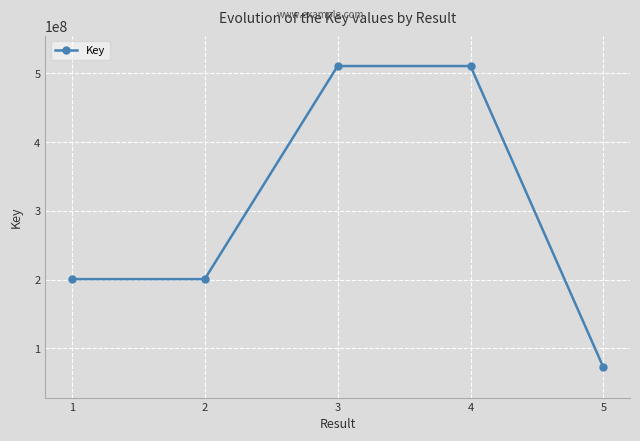

What is the value of the 4th point from the left?

510648802